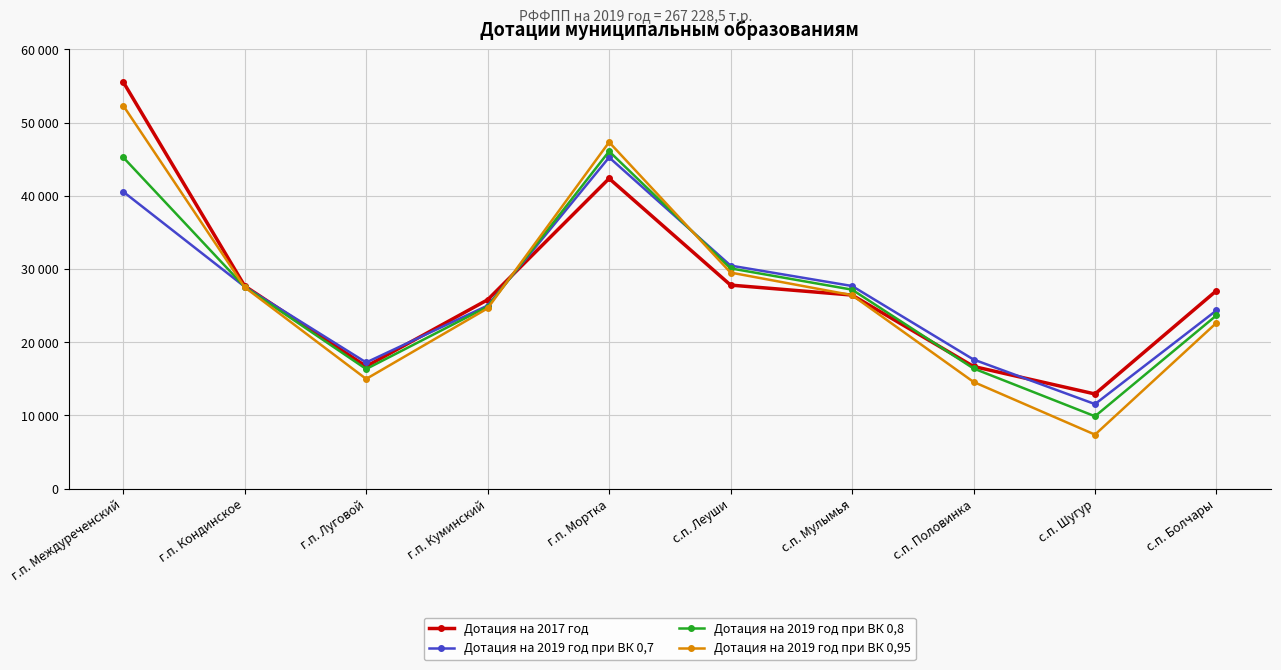

Reading left to right, transcribe all the data shown in this chart.

Дотация на 2017 год: г.п. Междуреченский=55546.1	г.п. Кондинское=27669.4	г.п. Луговой=16687.4	г.п. Куминский=25790.8	г.п. Мортка=42361.6	с.п. Леуши=27793.9	с.п. Мулымья=26432.4	с.п. Половинка=16677.3	с.п. Шугур=12918.2	с.п. Болчары=27033.2
Дотация на 2019 год при ВК 0,7: г.п. Междуреченский=40552.8	г.п. Кондинское=27578.8	г.п. Луговой=17224.2	г.п. Куминский=25000.2	г.п. Мортка=45242.1	с.п. Леуши=30459.1	с.п. Мулымья=27670.5	с.п. Половинка=17625.7	с.п. Шугур=11536.7	с.п. Болчары=24338.4
Дотация на 2019 год при ВК 0,8: г.п. Междуреченский=45248.5	г.п. Кондинское=27547.1	г.п. Луговой=16326.4	г.п. Куминский=24849.5	г.п. Мортка=46072.1	с.п. Леуши=30078.1	с.п. Мулымья=27171.7	с.п. Половинка=16403.9	с.п. Шугур=9871.6	с.п. Болчары=23659.6
Дотация на 2019 год при ВК 0,95: г.п. Междуреченский=52319.2	г.п. Кондинское=27499.3	г.п. Луговой=14974.5	г.п. Куминский=24622.6	г.п. Мортка=47321.8	с.п. Леуши=29504.5	с.п. Мулымья=26420.5	с.п. Половинка=14564.2	с.п. Шугур=7364.3	с.п. Болчары=22637.6